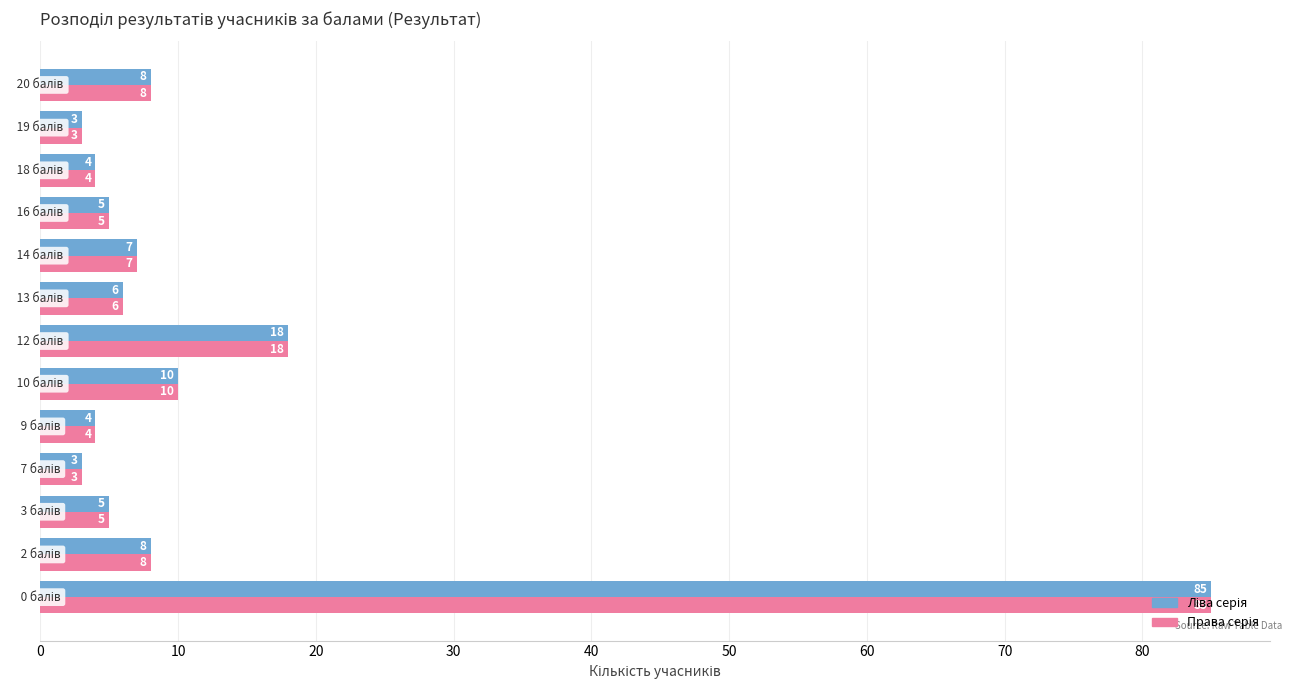

What is the greatest value displayed?

85